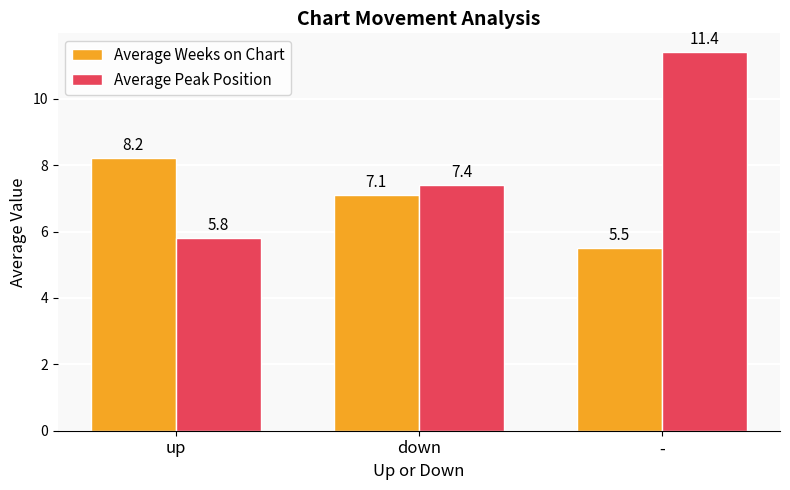

What is the sum of the Average Weeks on Chart values at - and up?

13.7